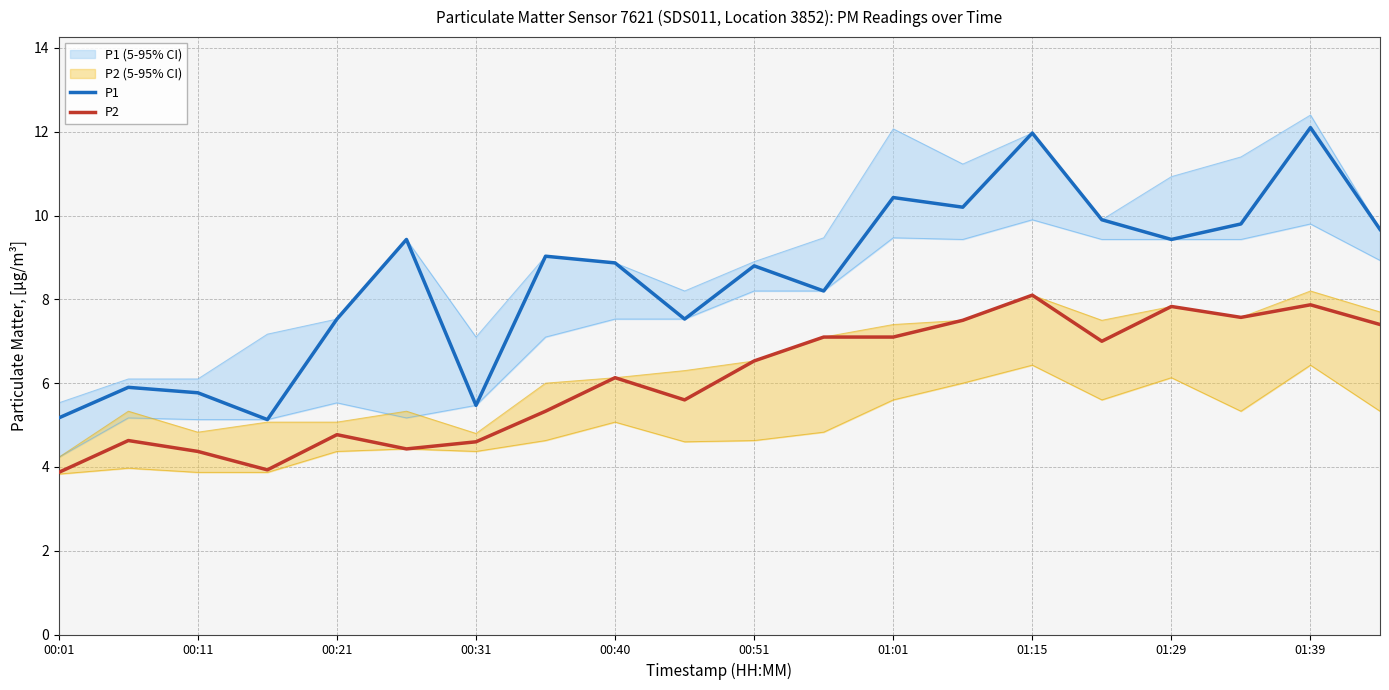

How many lines are shown in the chart?

2